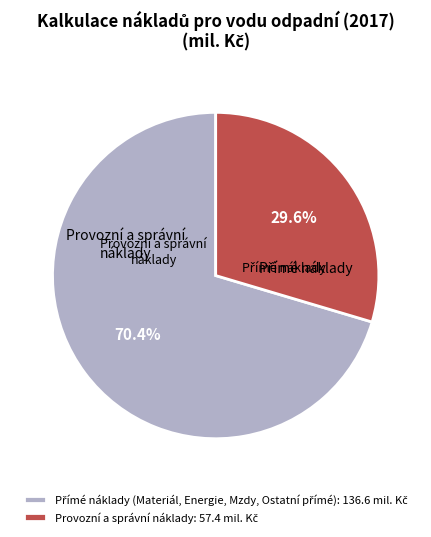

To the nearest percent, what is the average slice percentage?

50%